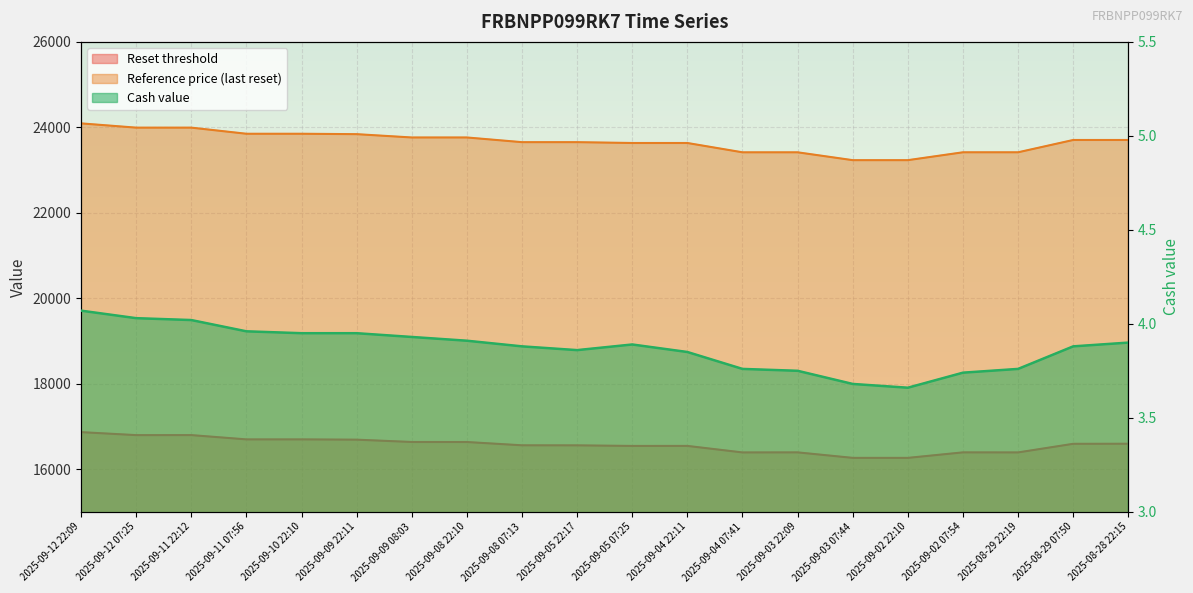

At which category does the chart reach its minimum across all series?

2025-09-02 22:10